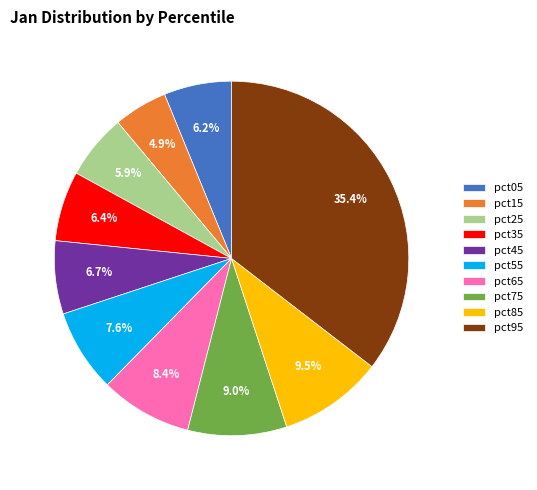

To the nearest percent, what portion does pct95 represent?

35%